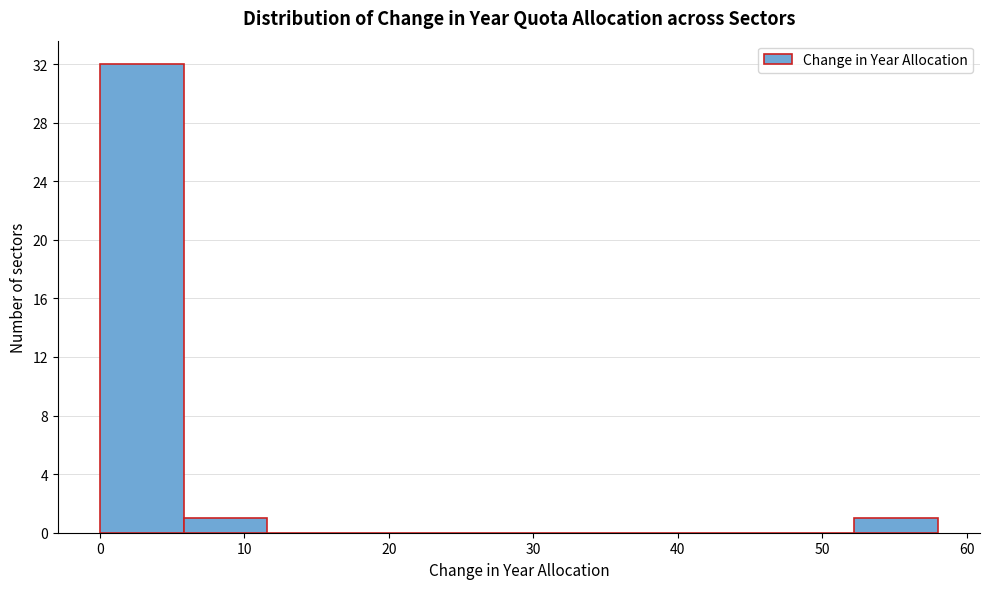

Reading left to right, transcribe this chart: for each bar, give the range it covers on the x-axis and its height. Neither the bar edges nor the heights are printed on the chart, so give them approximately, as read against the axes.

0.0 to 5.8: 32
5.8 to 11.6: 1
11.6 to 17.4: 0
17.4 to 23.2: 0
23.2 to 29.0: 0
29.0 to 34.8: 0
34.8 to 40.6: 0
40.6 to 46.4: 0
46.4 to 52.2: 0
52.2 to 58.0: 1